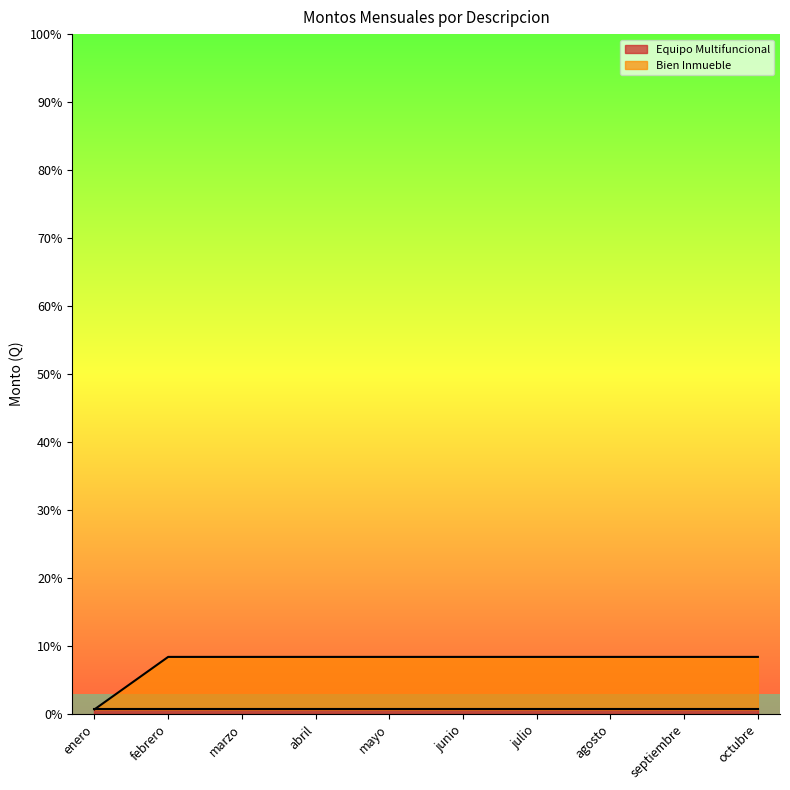

What is the difference between the maximum and minimum values?

26250.0